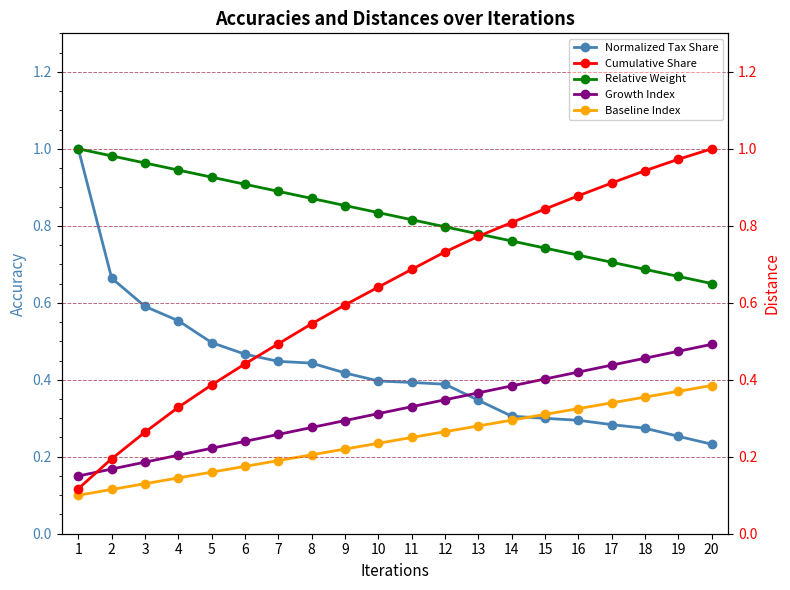

What is the average value of the Growth Index series?

0.3